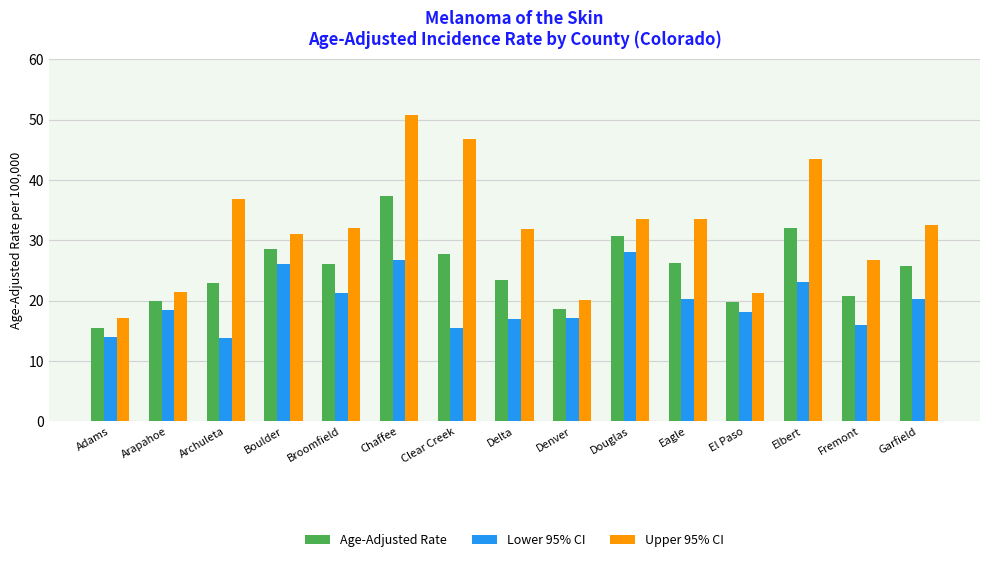

How many groups of bars are there?

15